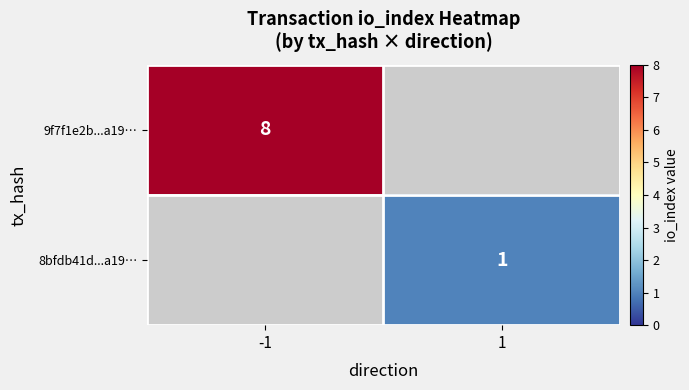

Is the value of 9f7f1e2b...a19… at -1 greater than the value of 8bfdb41d...a19… at 1?

Yes